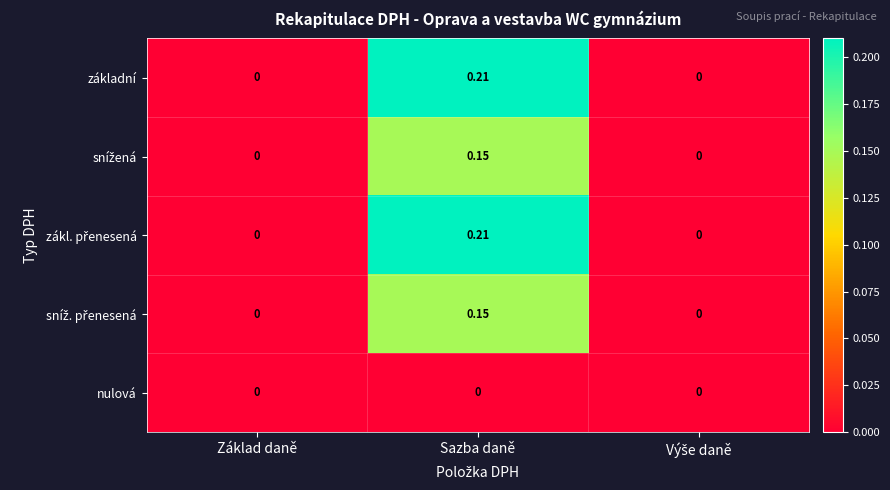

At which category is the sum across all series the highest?

Sazba daně